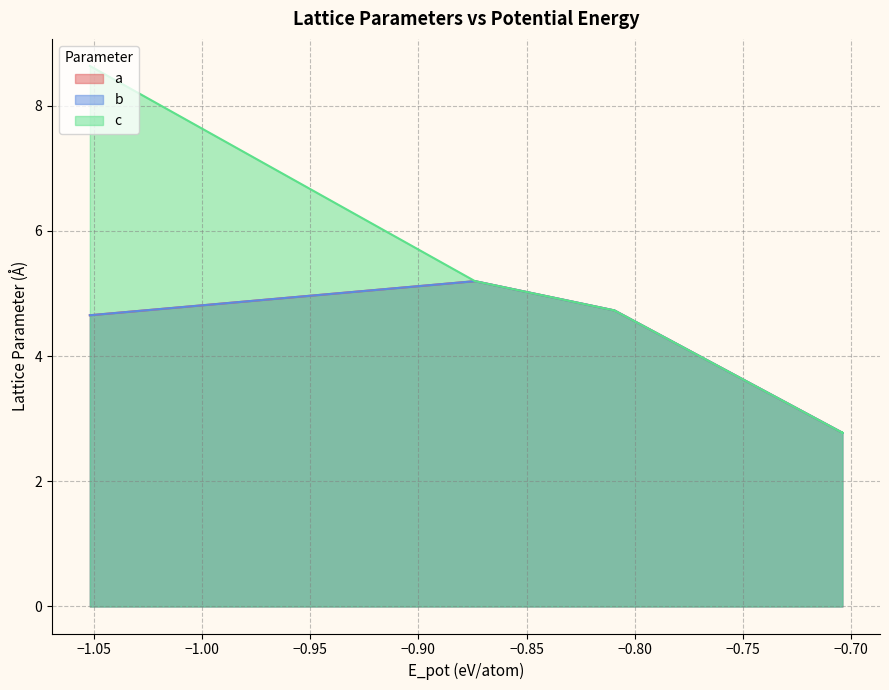

What is the average value of the a series?

3.7